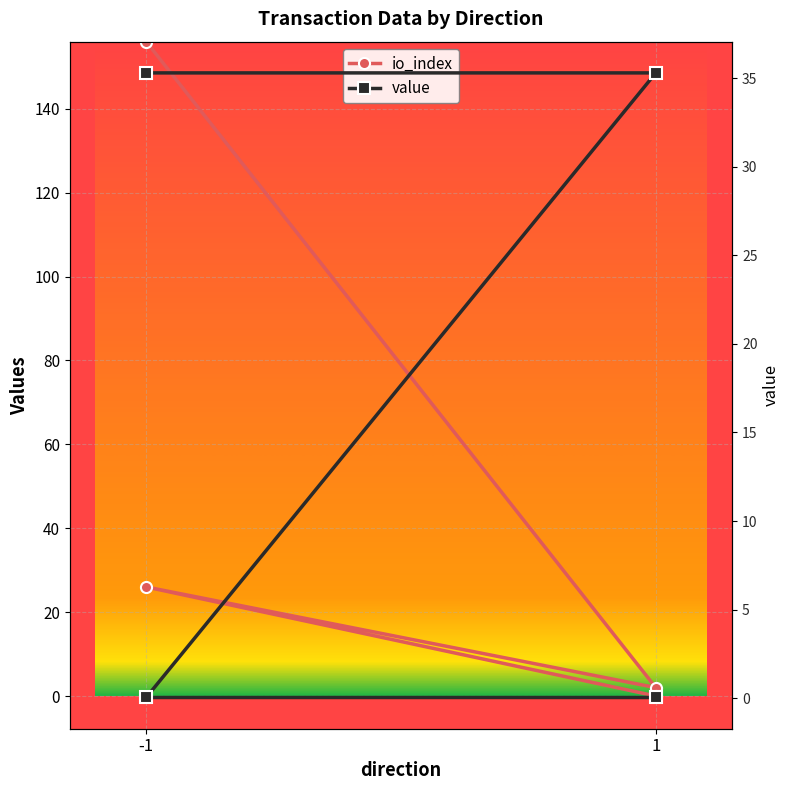

How many data points in value are above 35?

2